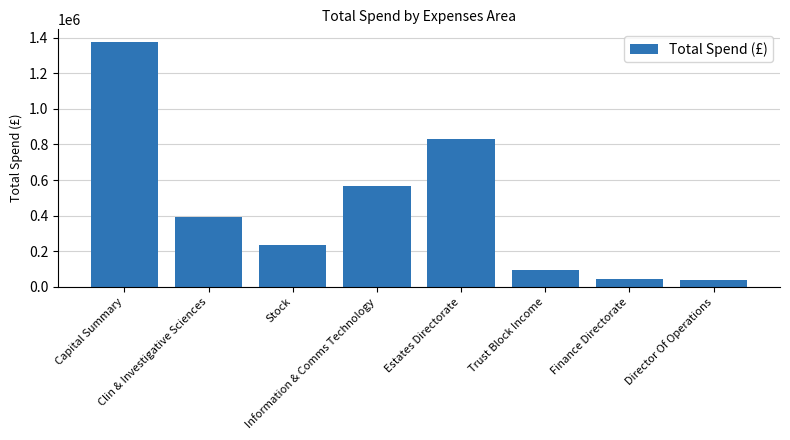

What is the label of the 8th bar from the left?

Director Of Operations